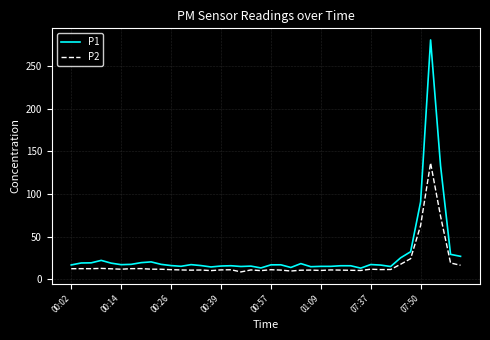

True or false: P2 and P1 cross at least once.

False